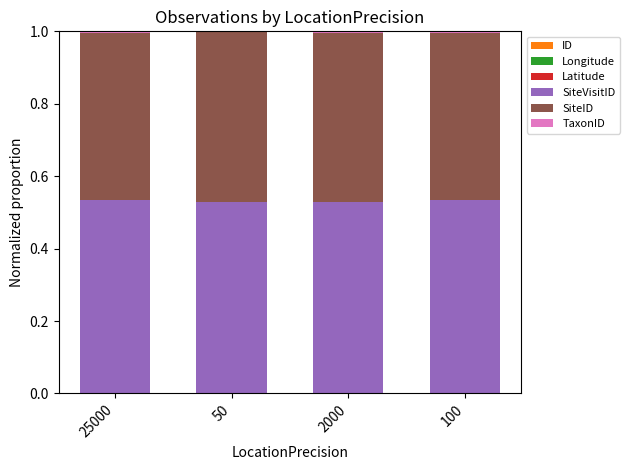

The value of TaxonID at 2000 is 0.0. True or false?

False